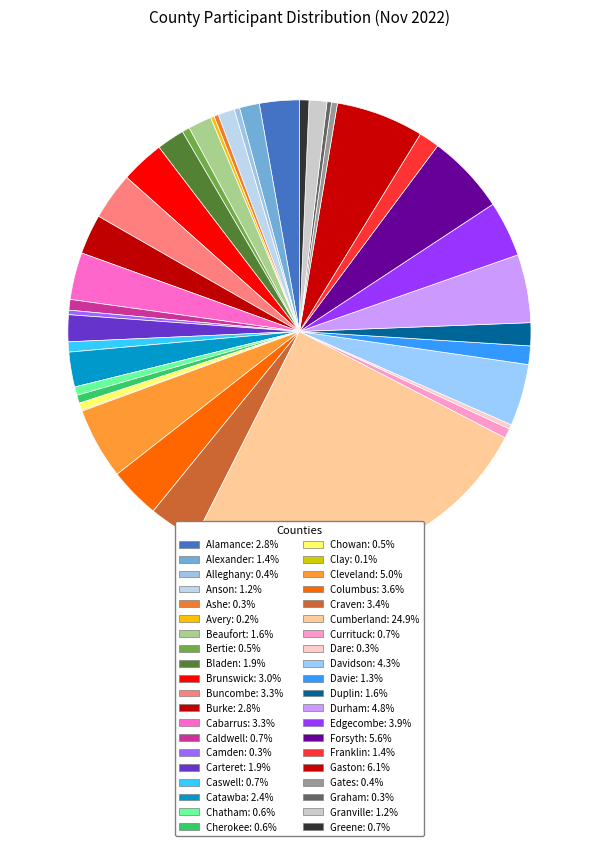

What is the change in value from Burke to Caswell?

-125